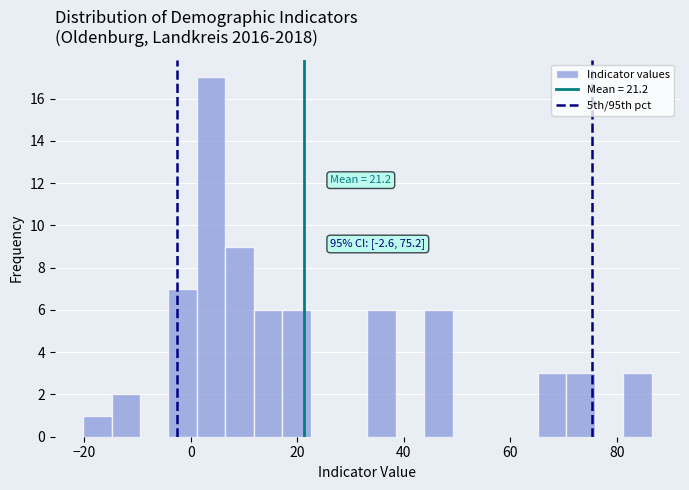

Around what value on the x-axis is the tallest bar? Give the approximate position of its centre, as read against the axis.

4